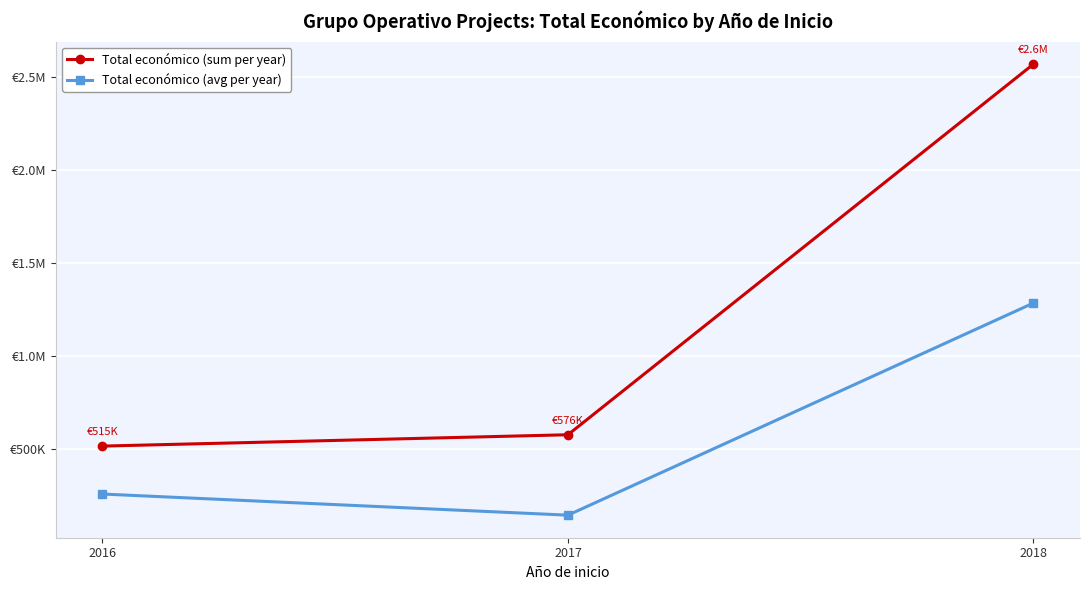

At which label does Total económico (avg per year) reach its minimum?

2017